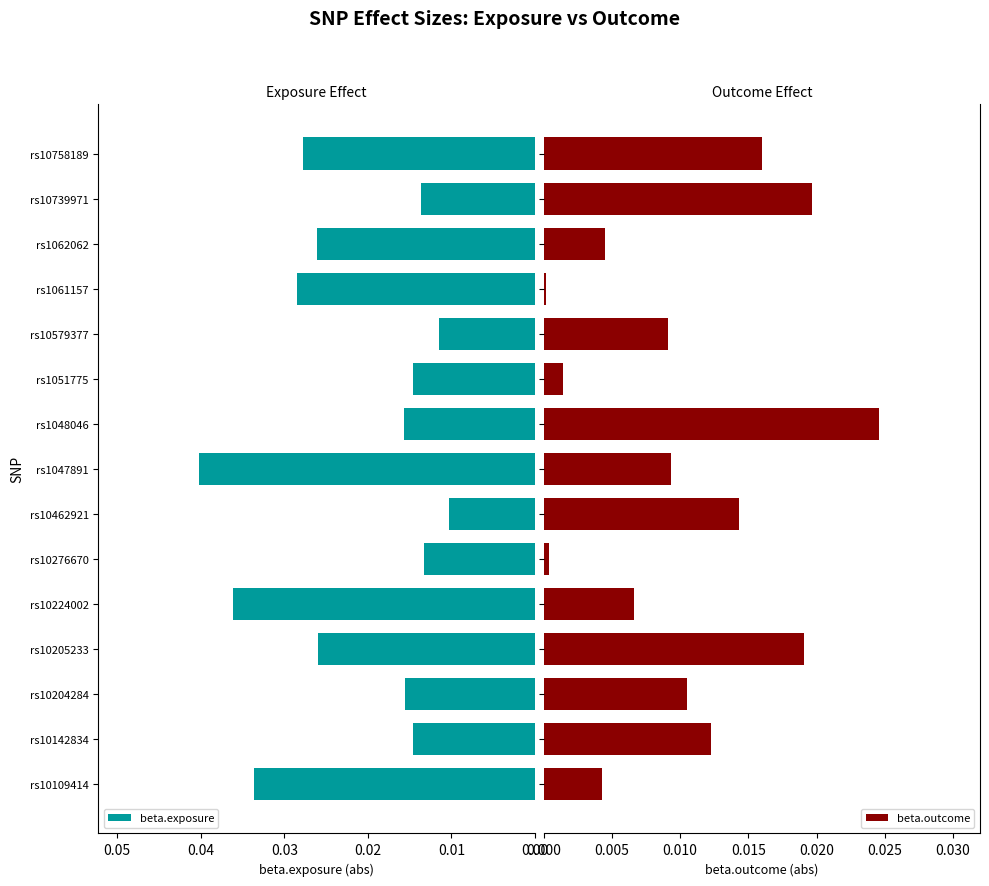

Does the chart contain any negative values?

No